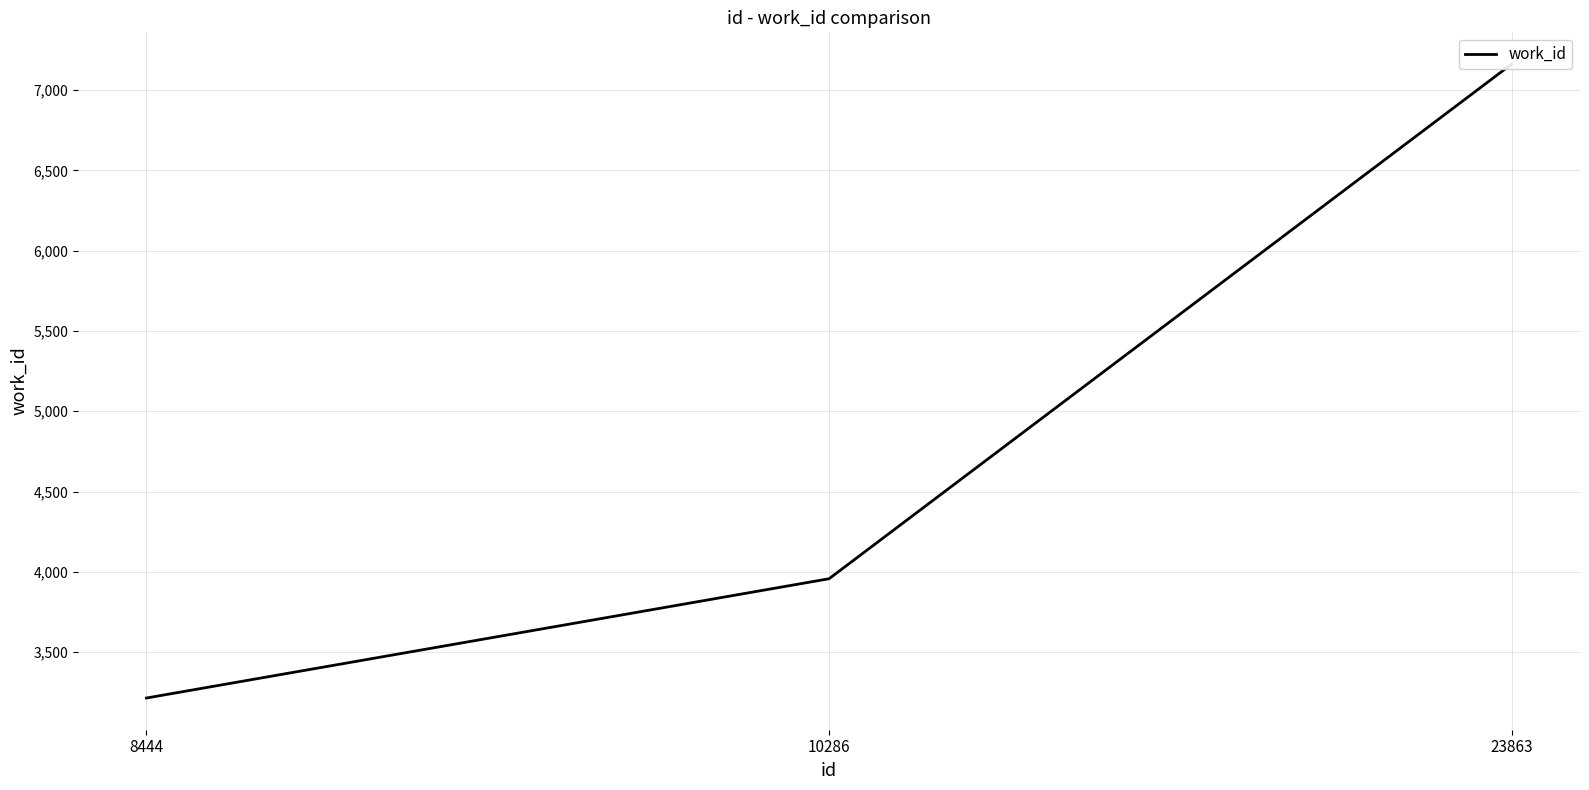

Which label corresponds to the smallest value in the chart?

8444